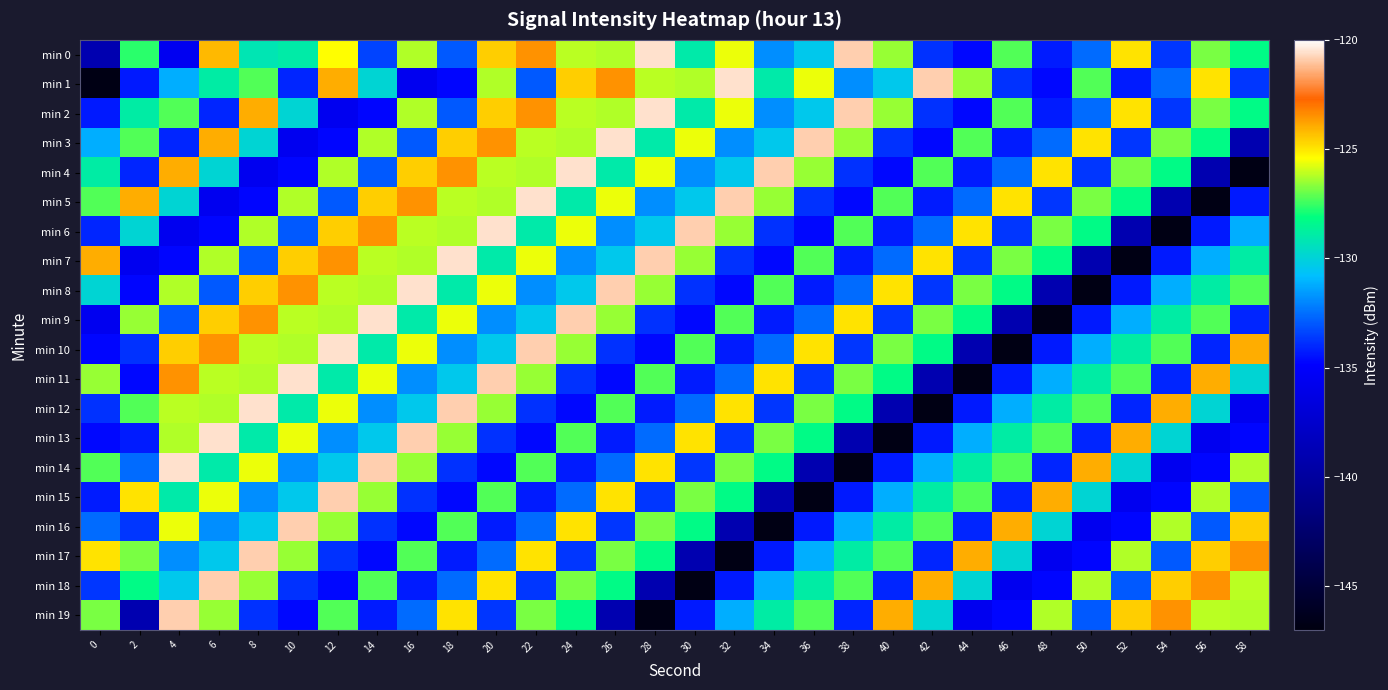

Reading left to right, transcribe all the data shown in this chart.

min 0: 0=-139.0	2=-127.7	4=-135.6	6=-124.2	8=-129.2	10=-129.0	12=-125.4	14=-133.4	16=-126.3	18=-132.9	20=-124.6	22=-123.5	24=-126.2	26=-126.2	28=-120.6	30=-129.0	32=-125.6	34=-131.8	36=-130.4	38=-120.9	40=-126.5	42=-133.8	44=-134.7	46=-127.3	48=-134.3	50=-132.6	52=-124.9	54=-133.7	56=-126.8	58=-128.2
min 1: 0=-146.8	2=-134.3	4=-131.2	6=-128.9	8=-127.2	10=-134.0	12=-124.0	14=-129.9	16=-135.6	18=-134.8	20=-126.3	22=-132.9	24=-124.6	26=-123.5	28=-126.2	30=-126.2	32=-120.6	34=-129.0	36=-125.6	38=-131.8	40=-130.4	42=-120.9	44=-126.5	46=-133.8	48=-134.7	50=-127.3	52=-134.3	54=-132.6	56=-124.9	58=-133.7
min 2: 0=-134.3	2=-128.9	4=-127.2	6=-134.0	8=-124.0	10=-129.9	12=-135.6	14=-134.8	16=-126.3	18=-132.9	20=-124.6	22=-123.5	24=-126.2	26=-126.2	28=-120.6	30=-129.0	32=-125.6	34=-131.8	36=-130.4	38=-120.9	40=-126.5	42=-133.8	44=-134.7	46=-127.3	48=-134.3	50=-132.6	52=-124.9	54=-133.7	56=-126.8	58=-128.2
min 3: 0=-131.2	2=-127.2	4=-134.0	6=-124.0	8=-129.9	10=-135.6	12=-134.8	14=-126.3	16=-132.9	18=-124.6	20=-123.5	22=-126.2	24=-126.2	26=-120.6	28=-129.0	30=-125.6	32=-131.8	34=-130.4	36=-120.9	38=-126.5	40=-133.8	42=-134.7	44=-127.3	46=-134.3	48=-132.6	50=-124.9	52=-133.7	54=-126.8	56=-128.2	58=-139.0
min 4: 0=-128.9	2=-134.0	4=-124.0	6=-129.9	8=-135.6	10=-134.8	12=-126.3	14=-132.9	16=-124.6	18=-123.5	20=-126.2	22=-126.2	24=-120.6	26=-129.0	28=-125.6	30=-131.8	32=-130.4	34=-120.9	36=-126.5	38=-133.8	40=-134.7	42=-127.3	44=-134.3	46=-132.6	48=-124.9	50=-133.7	52=-126.8	54=-128.2	56=-139.0	58=-146.8
min 5: 0=-127.2	2=-124.0	4=-129.9	6=-135.6	8=-134.8	10=-126.3	12=-132.9	14=-124.6	16=-123.5	18=-126.2	20=-126.2	22=-120.6	24=-129.0	26=-125.6	28=-131.8	30=-130.4	32=-120.9	34=-126.5	36=-133.8	38=-134.7	40=-127.3	42=-134.3	44=-132.6	46=-124.9	48=-133.7	50=-126.8	52=-128.2	54=-139.0	56=-146.8	58=-134.3
min 6: 0=-134.0	2=-129.9	4=-135.6	6=-134.8	8=-126.3	10=-132.9	12=-124.6	14=-123.5	16=-126.2	18=-126.2	20=-120.6	22=-129.0	24=-125.6	26=-131.8	28=-130.4	30=-120.9	32=-126.5	34=-133.8	36=-134.7	38=-127.3	40=-134.3	42=-132.6	44=-124.9	46=-133.7	48=-126.8	50=-128.2	52=-139.0	54=-146.8	56=-134.3	58=-131.2
min 7: 0=-124.0	2=-135.6	4=-134.8	6=-126.3	8=-132.9	10=-124.6	12=-123.5	14=-126.2	16=-126.2	18=-120.6	20=-129.0	22=-125.6	24=-131.8	26=-130.4	28=-120.9	30=-126.5	32=-133.8	34=-134.7	36=-127.3	38=-134.3	40=-132.6	42=-124.9	44=-133.7	46=-126.8	48=-128.2	50=-139.0	52=-146.8	54=-134.3	56=-131.2	58=-128.9
min 8: 0=-129.9	2=-134.8	4=-126.3	6=-132.9	8=-124.6	10=-123.5	12=-126.2	14=-126.2	16=-120.6	18=-129.0	20=-125.6	22=-131.8	24=-130.4	26=-120.9	28=-126.5	30=-133.8	32=-134.7	34=-127.3	36=-134.3	38=-132.6	40=-124.9	42=-133.7	44=-126.8	46=-128.2	48=-139.0	50=-146.8	52=-134.3	54=-131.2	56=-128.9	58=-127.2
min 9: 0=-135.6	2=-126.5	4=-132.9	6=-124.6	8=-123.5	10=-126.2	12=-126.2	14=-120.6	16=-129.0	18=-125.6	20=-131.8	22=-130.4	24=-120.9	26=-126.5	28=-133.8	30=-134.7	32=-127.3	34=-134.3	36=-132.6	38=-124.9	40=-133.7	42=-126.8	44=-128.2	46=-139.0	48=-146.8	50=-134.3	52=-131.2	54=-128.9	56=-127.2	58=-134.0
min 10: 0=-134.8	2=-133.8	4=-124.6	6=-123.5	8=-126.2	10=-126.2	12=-120.6	14=-129.0	16=-125.6	18=-131.8	20=-130.4	22=-120.9	24=-126.5	26=-133.8	28=-134.7	30=-127.3	32=-134.3	34=-132.6	36=-124.9	38=-133.7	40=-126.8	42=-128.2	44=-139.0	46=-146.8	48=-134.3	50=-131.2	52=-128.9	54=-127.2	56=-134.0	58=-124.0
min 11: 0=-126.5	2=-134.7	4=-123.5	6=-126.2	8=-126.2	10=-120.6	12=-129.0	14=-125.6	16=-131.8	18=-130.4	20=-120.9	22=-126.5	24=-133.8	26=-134.7	28=-127.3	30=-134.3	32=-132.6	34=-124.9	36=-133.7	38=-126.8	40=-128.2	42=-139.0	44=-146.8	46=-134.3	48=-131.2	50=-128.9	52=-127.2	54=-134.0	56=-124.0	58=-129.9
min 12: 0=-133.8	2=-127.3	4=-126.2	6=-126.2	8=-120.6	10=-129.0	12=-125.6	14=-131.8	16=-130.4	18=-120.9	20=-126.5	22=-133.8	24=-134.7	26=-127.3	28=-134.3	30=-132.6	32=-124.9	34=-133.7	36=-126.8	38=-128.2	40=-139.0	42=-146.8	44=-134.3	46=-131.2	48=-128.9	50=-127.2	52=-134.0	54=-124.0	56=-129.9	58=-135.6
min 13: 0=-134.7	2=-134.3	4=-126.2	6=-120.6	8=-129.0	10=-125.6	12=-131.8	14=-130.4	16=-120.9	18=-126.5	20=-133.8	22=-134.7	24=-127.3	26=-134.3	28=-132.6	30=-124.9	32=-133.7	34=-126.8	36=-128.2	38=-139.0	40=-146.8	42=-134.3	44=-131.2	46=-128.9	48=-127.2	50=-134.0	52=-124.0	54=-129.9	56=-135.6	58=-134.8
min 14: 0=-127.3	2=-132.6	4=-120.6	6=-129.0	8=-125.6	10=-131.8	12=-130.4	14=-120.9	16=-126.5	18=-133.8	20=-134.7	22=-127.3	24=-134.3	26=-132.6	28=-124.9	30=-133.7	32=-126.8	34=-128.2	36=-139.0	38=-146.8	40=-134.3	42=-131.2	44=-128.9	46=-127.2	48=-134.0	50=-124.0	52=-129.9	54=-135.6	56=-134.8	58=-126.3
min 15: 0=-134.3	2=-124.9	4=-129.0	6=-125.6	8=-131.8	10=-130.4	12=-120.9	14=-126.5	16=-133.8	18=-134.7	20=-127.3	22=-134.3	24=-132.6	26=-124.9	28=-133.7	30=-126.8	32=-128.2	34=-139.0	36=-146.8	38=-134.3	40=-131.2	42=-128.9	44=-127.2	46=-134.0	48=-124.0	50=-129.9	52=-135.6	54=-134.8	56=-126.3	58=-132.9
min 16: 0=-132.6	2=-133.7	4=-125.6	6=-131.8	8=-130.4	10=-120.9	12=-126.5	14=-133.8	16=-134.7	18=-127.3	20=-134.3	22=-132.6	24=-124.9	26=-133.7	28=-126.8	30=-128.2	32=-139.0	34=-146.8	36=-134.3	38=-131.2	40=-128.9	42=-127.2	44=-134.0	46=-124.0	48=-129.9	50=-135.6	52=-134.8	54=-126.3	56=-132.9	58=-124.6
min 17: 0=-124.9	2=-126.8	4=-131.8	6=-130.4	8=-120.9	10=-126.5	12=-133.8	14=-134.7	16=-127.3	18=-134.3	20=-132.6	22=-124.9	24=-133.7	26=-126.8	28=-128.2	30=-139.0	32=-146.8	34=-134.3	36=-131.2	38=-128.9	40=-127.2	42=-134.0	44=-124.0	46=-129.9	48=-135.6	50=-134.8	52=-126.3	54=-132.9	56=-124.6	58=-123.5
min 18: 0=-133.7	2=-128.2	4=-130.4	6=-120.9	8=-126.5	10=-133.8	12=-134.7	14=-127.3	16=-134.3	18=-132.6	20=-124.9	22=-133.7	24=-126.8	26=-128.2	28=-139.0	30=-146.8	32=-134.3	34=-131.2	36=-128.9	38=-127.2	40=-134.0	42=-124.0	44=-129.9	46=-135.6	48=-134.8	50=-126.3	52=-132.9	54=-124.6	56=-123.5	58=-126.2
min 19: 0=-126.8	2=-139.0	4=-120.9	6=-126.5	8=-133.8	10=-134.7	12=-127.3	14=-134.3	16=-132.6	18=-124.9	20=-133.7	22=-126.8	24=-128.2	26=-139.0	28=-146.8	30=-134.3	32=-131.2	34=-128.9	36=-127.2	38=-134.0	40=-124.0	42=-129.9	44=-135.6	46=-134.8	48=-126.3	50=-132.9	52=-124.6	54=-123.5	56=-126.2	58=-126.2